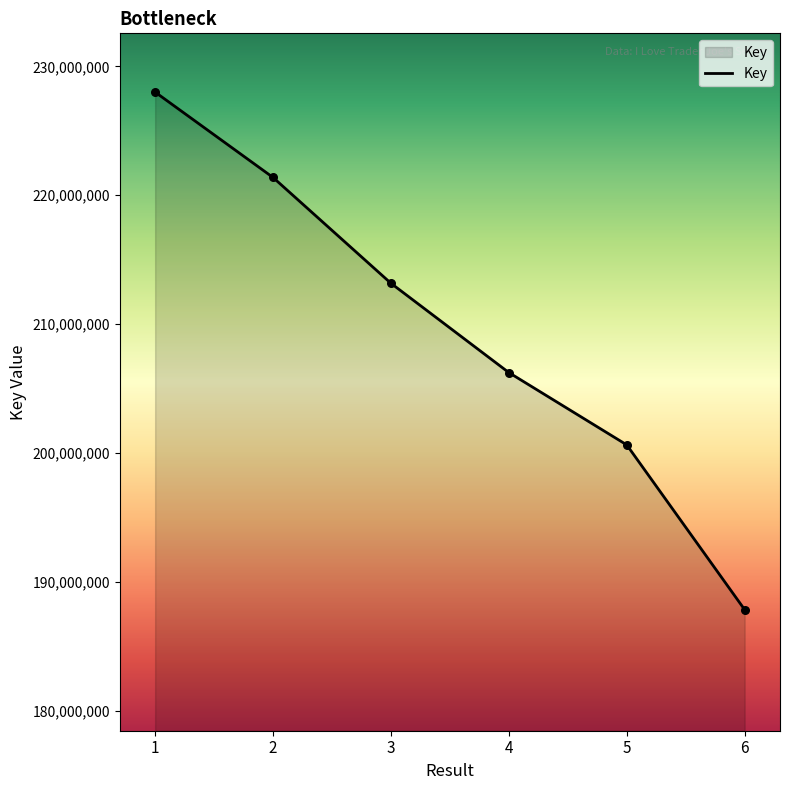

What is the change in value from 3 to 5?

-12536332